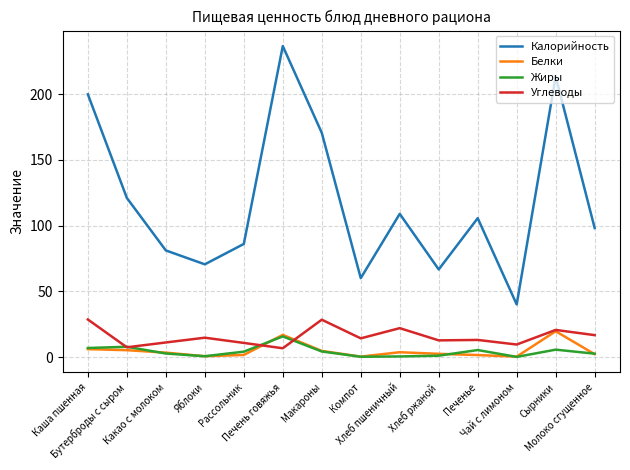

True or false: Углеводы and Калорийность intersect in this chart.

False